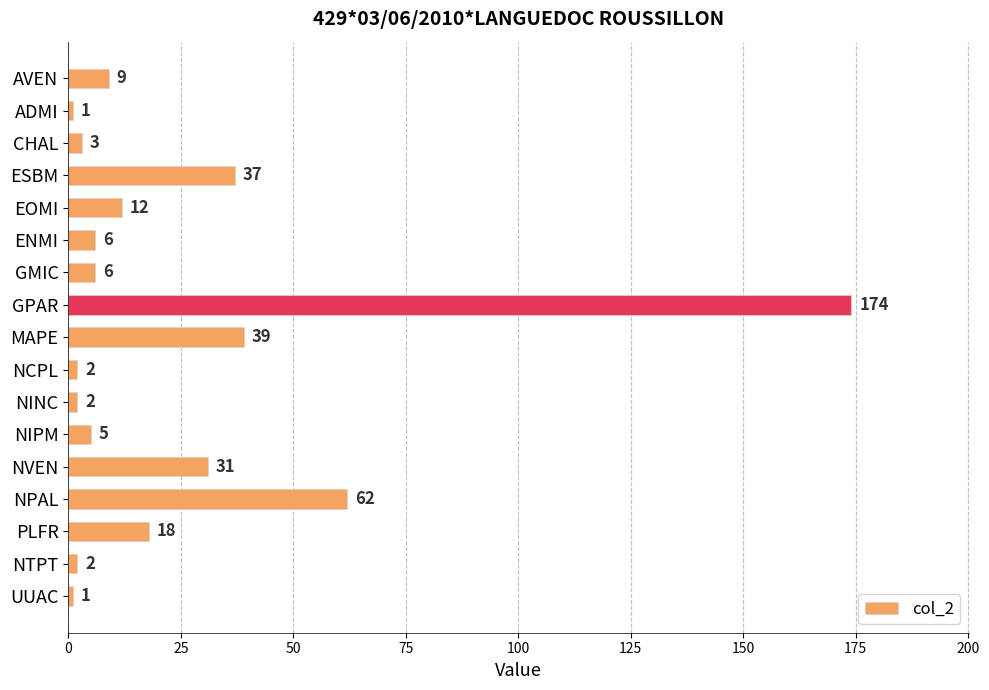

What is the ratio of the value at AVEN to the value at ADMI?

9.0